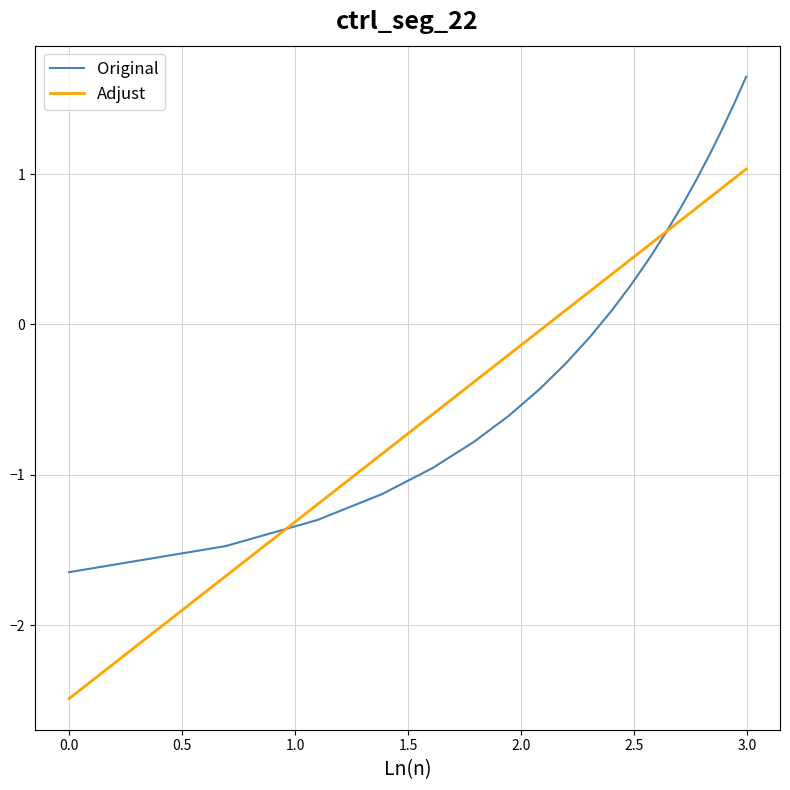

Rank the series by their maximum value, from lowest to highest.

Adjust, Original